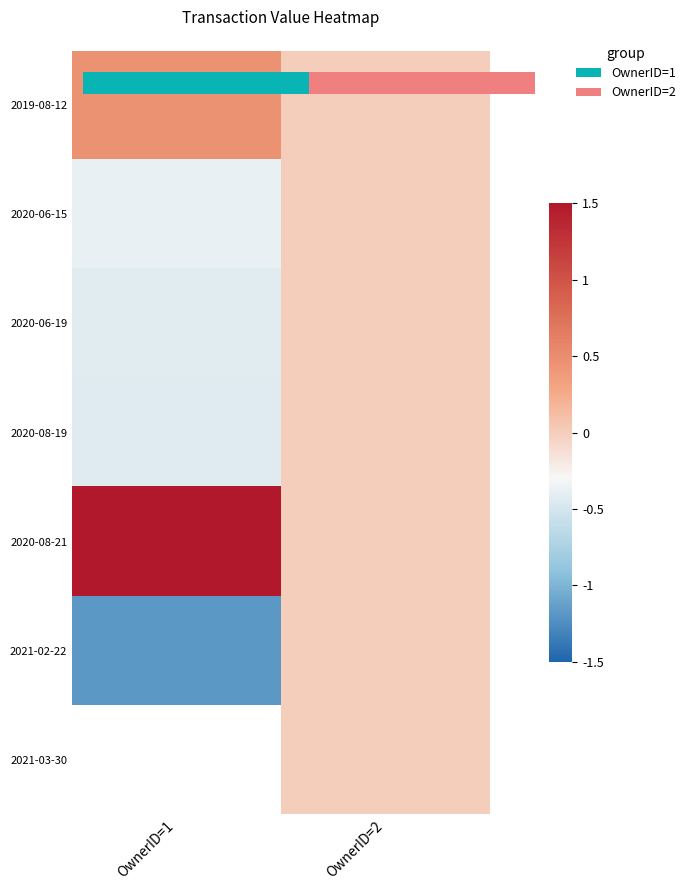

The value of 2021-02-22 at OwnerID=2 is 0.0. True or false?

True